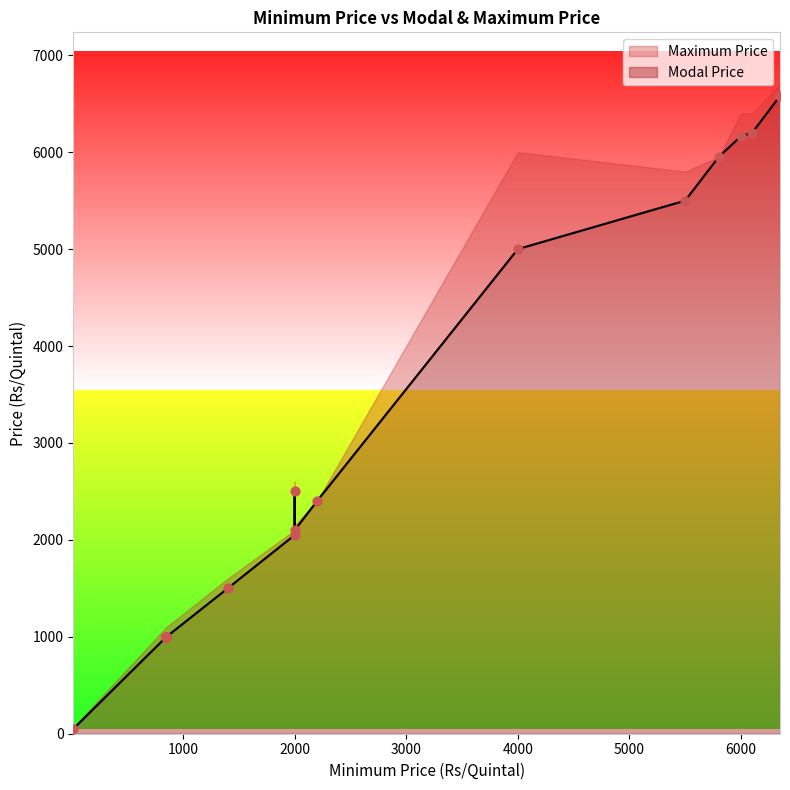

What are all the series names shown in the legend?

Modal Price, Maximum Price